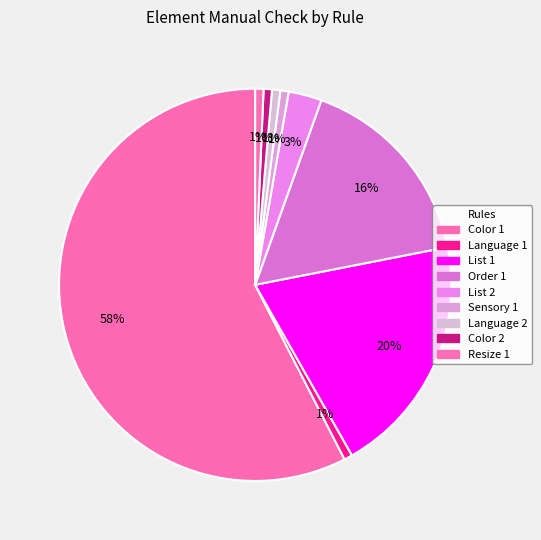

Which slice is the largest?

Color 1